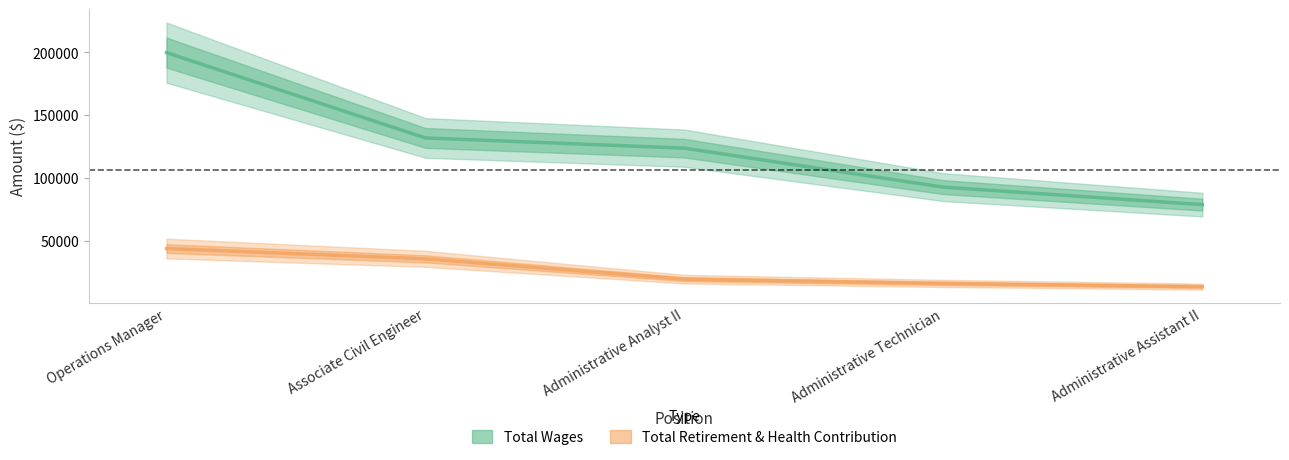

Count the number of categories in the chart.

5